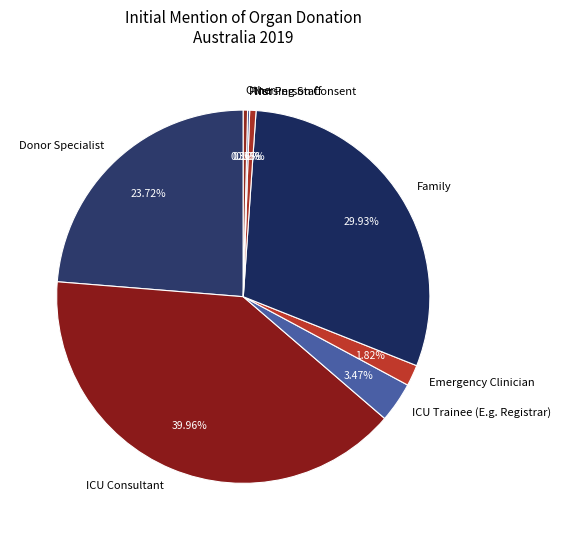

What is the largest slice in the pie chart?

ICU Consultant